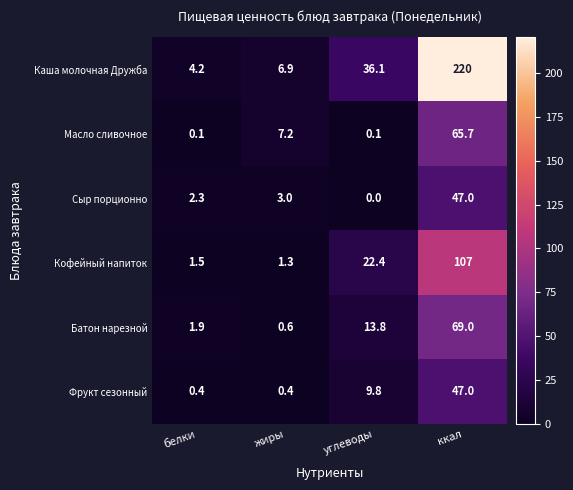

Which series has the largest total across all categories?

Каша молочная Дружба